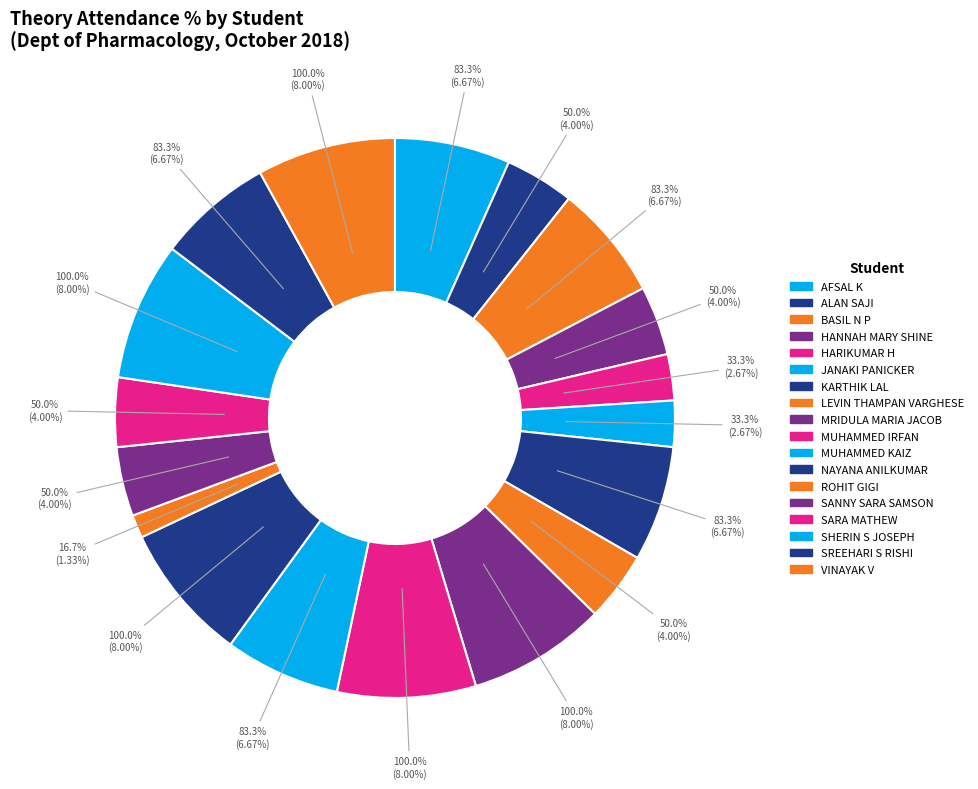

To the nearest percent, what is the difference between the SARA MATHEW and MRIDULA MARIA JACOB slice percentages?

4%